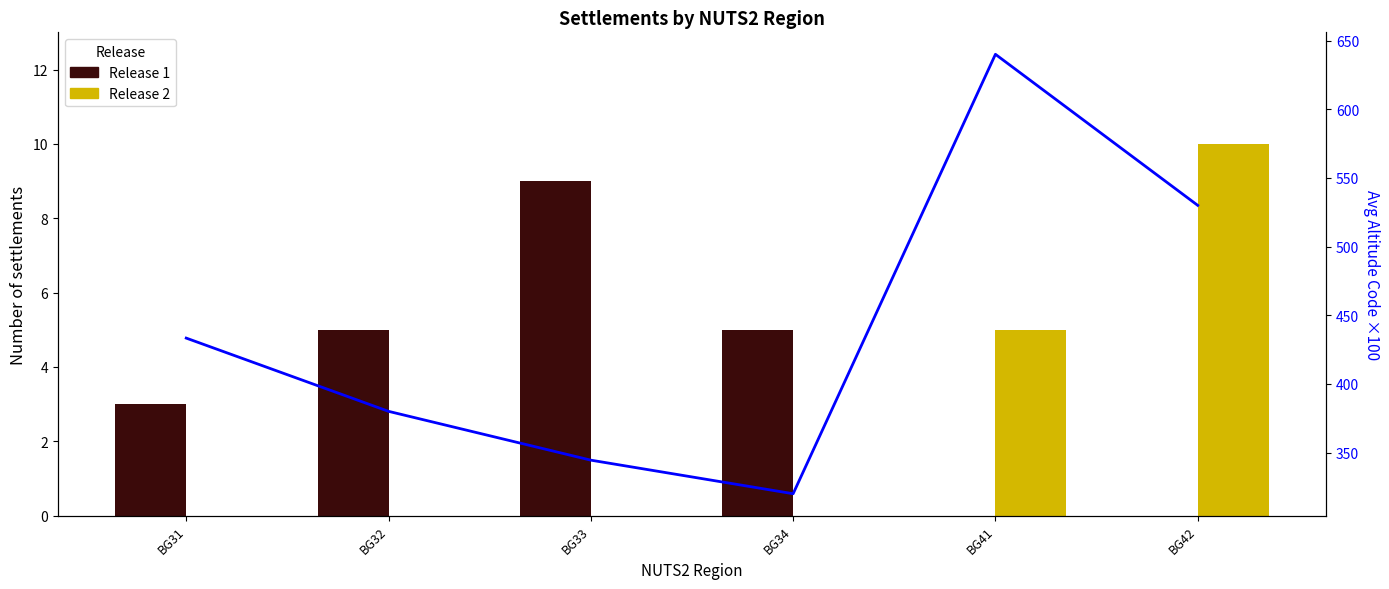

The Release 1 series shows 8.5 at BG32. True or false?

False